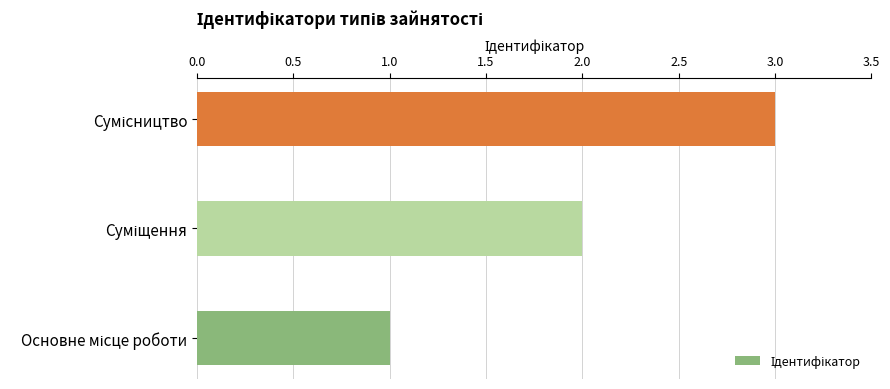

How many series are shown in this chart?

1